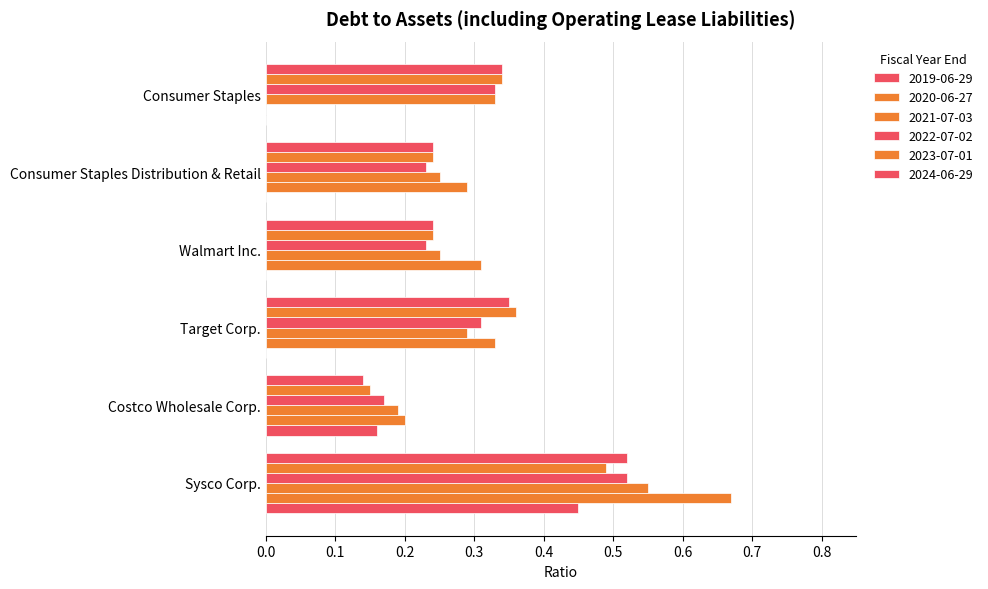

What is the maximum value shown in the chart?

0.7